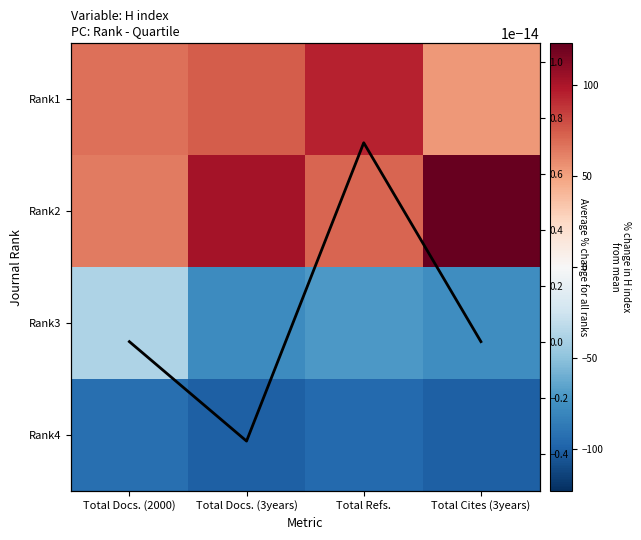

Which has a higher value, Total Cites (3years) or Total Docs. (2000)?

Total Docs. (2000)